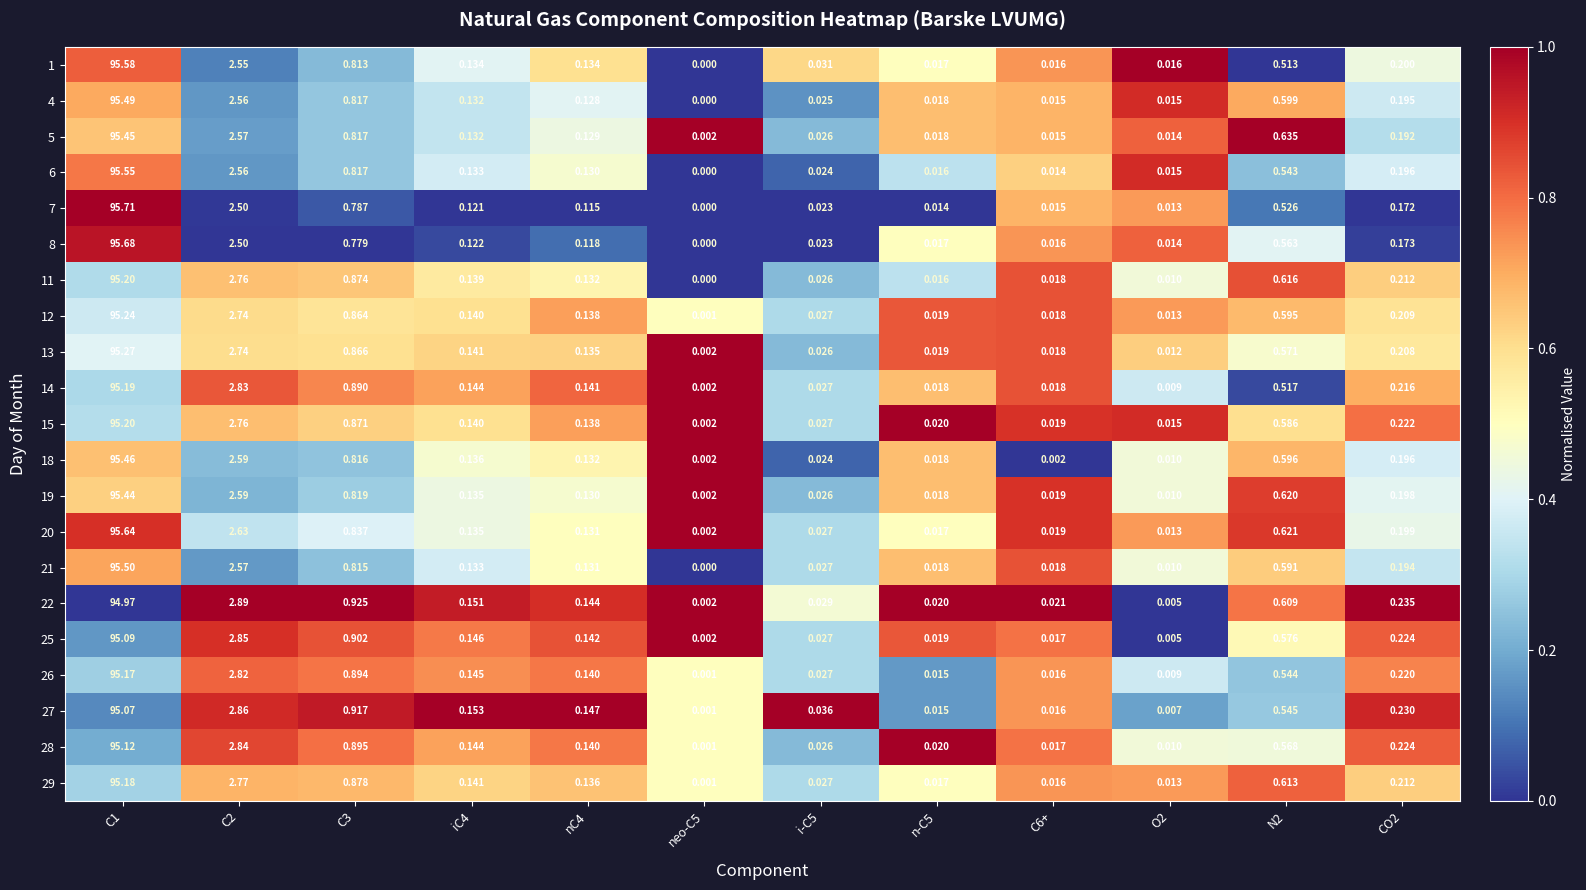

At which category does the chart reach its minimum across all series?

neo-C5